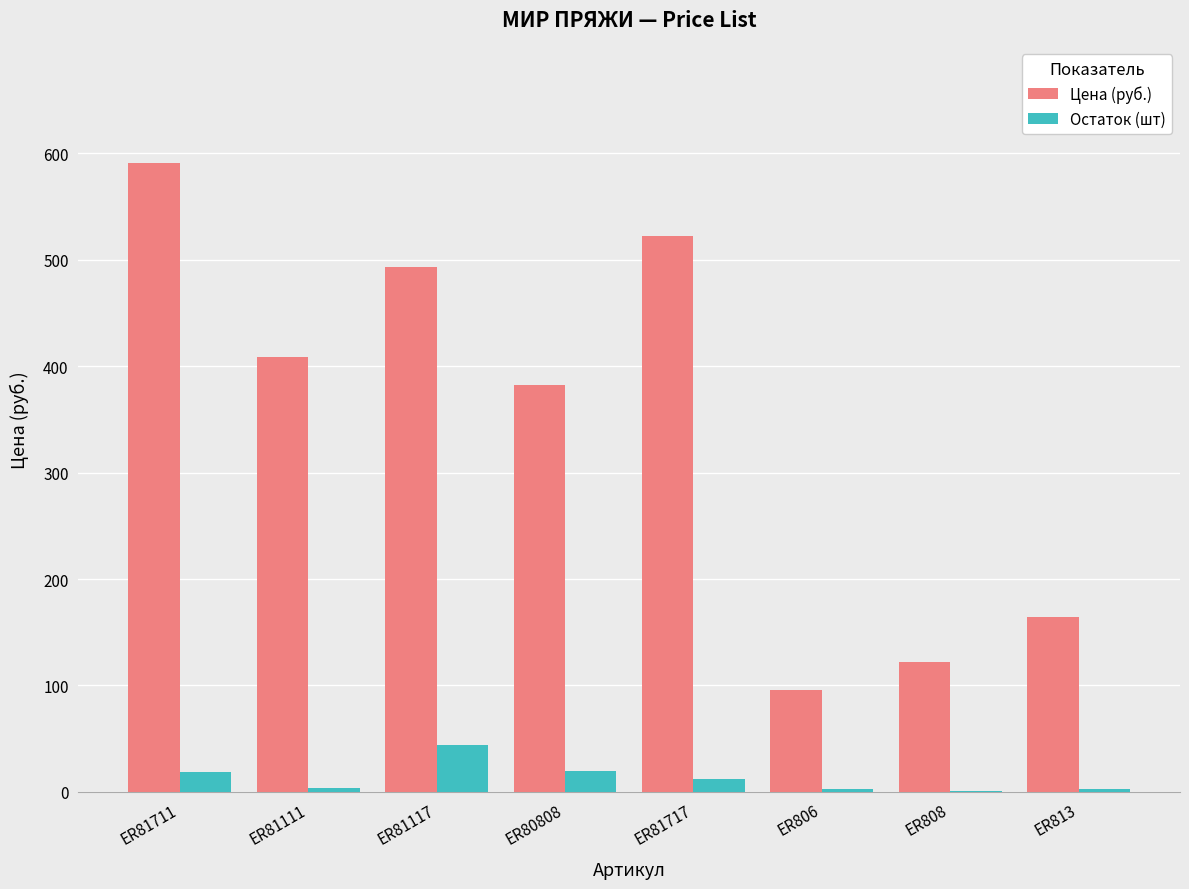

Is it true that Цена (руб.) equals 164.7 at ER813?

True